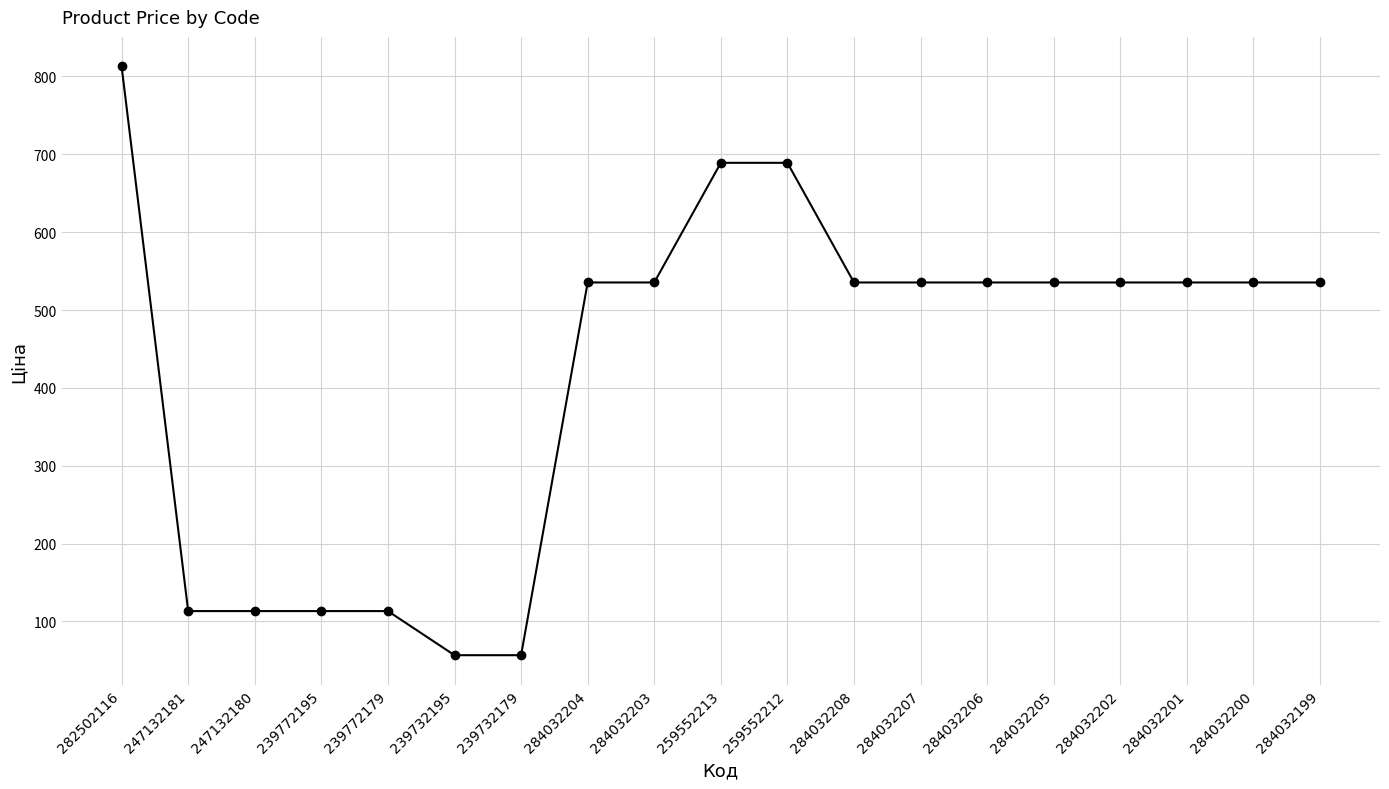

What is the label of the 13th point from the right?

239732179